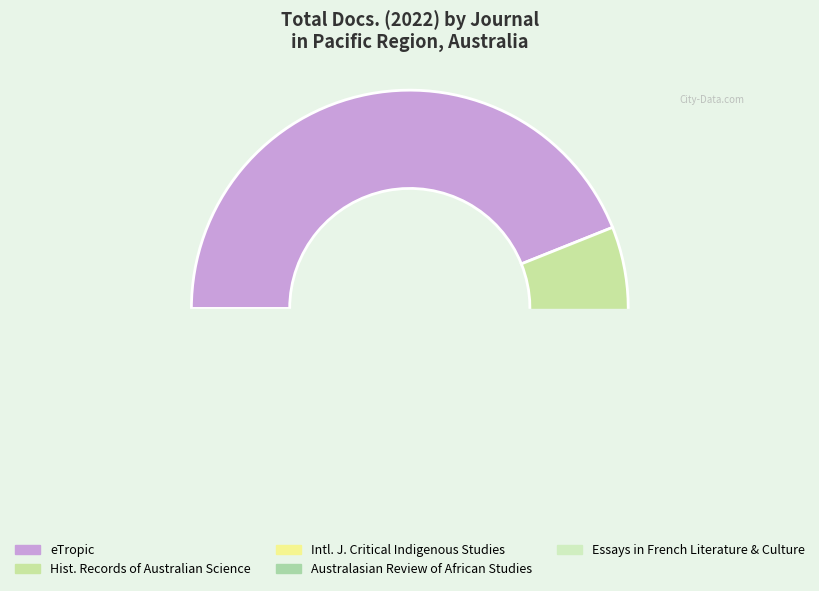

What is the change in value from eTropic to Australasian Review of African Studies?

-21